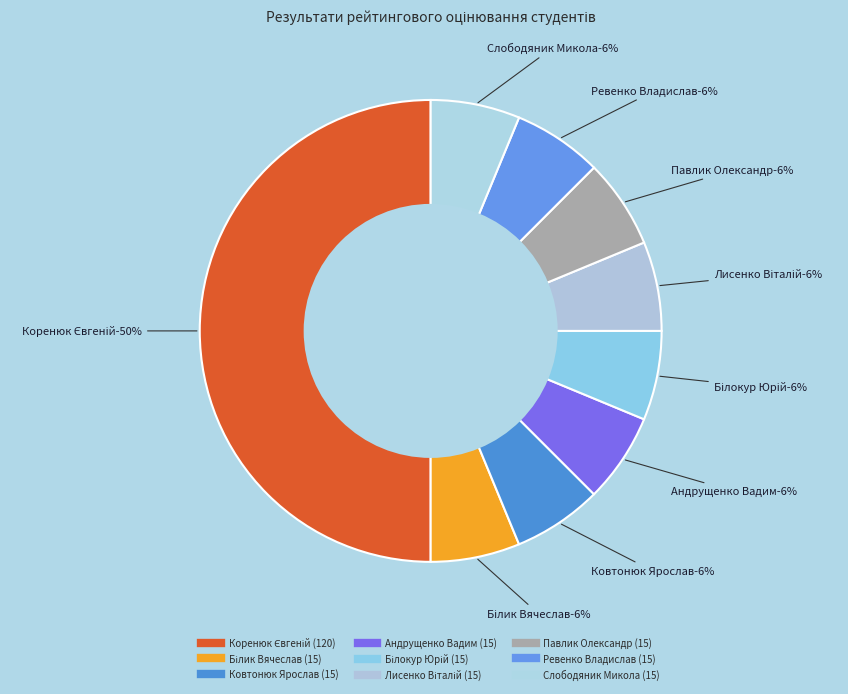

True or false: Білик Вячеслав accounts for 6% of the total.

True